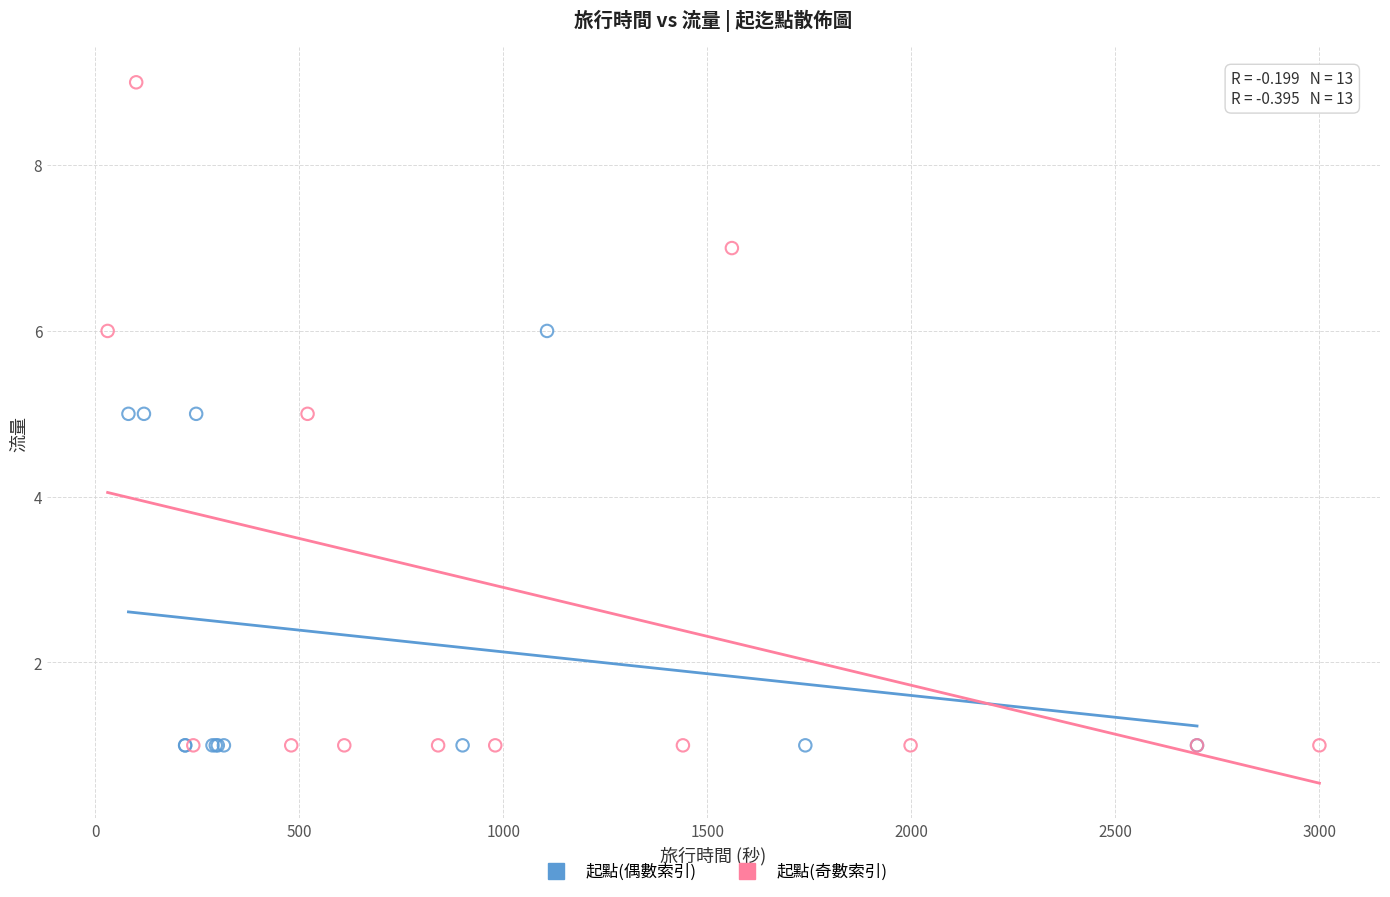

Which series reaches the maximum Y coordinate?

起點(奇數索引)